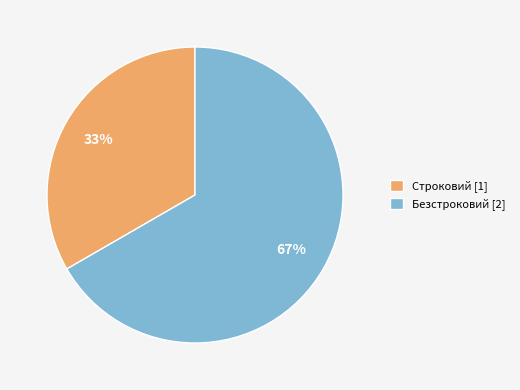

The Строковий slice represents 33% of the pie. True or false?

True